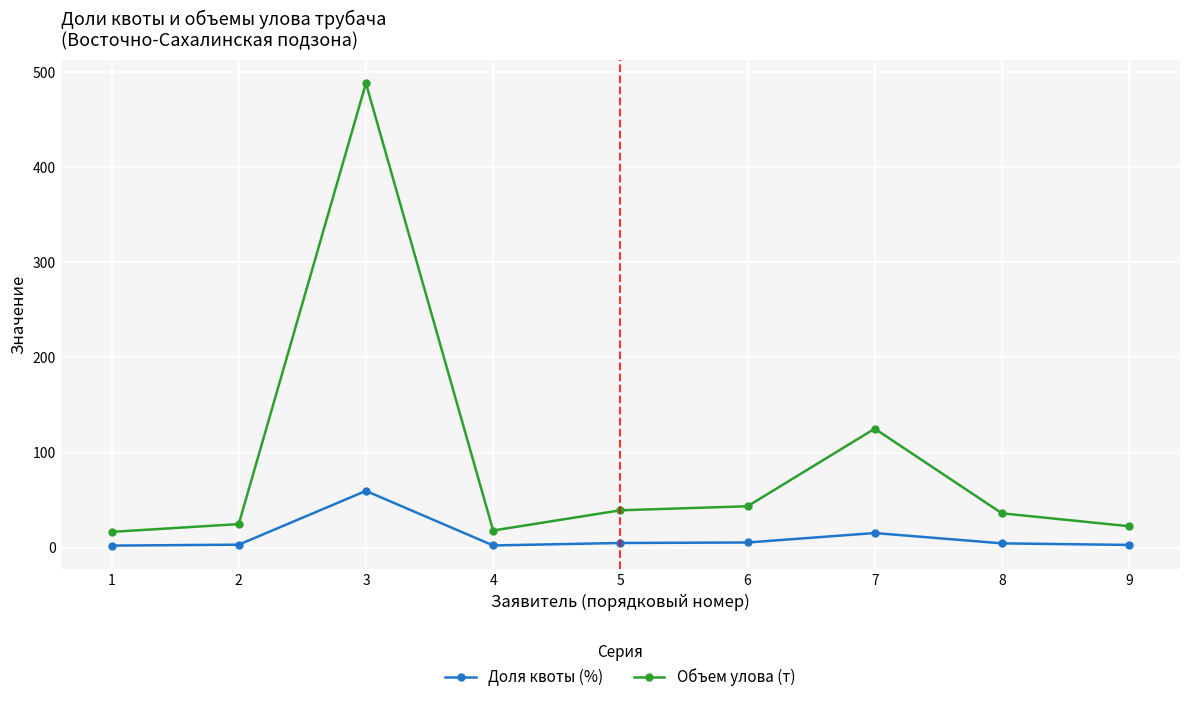

Rank the series by their maximum value, from highest to lowest.

Объем улова (т), Доля квоты (%)